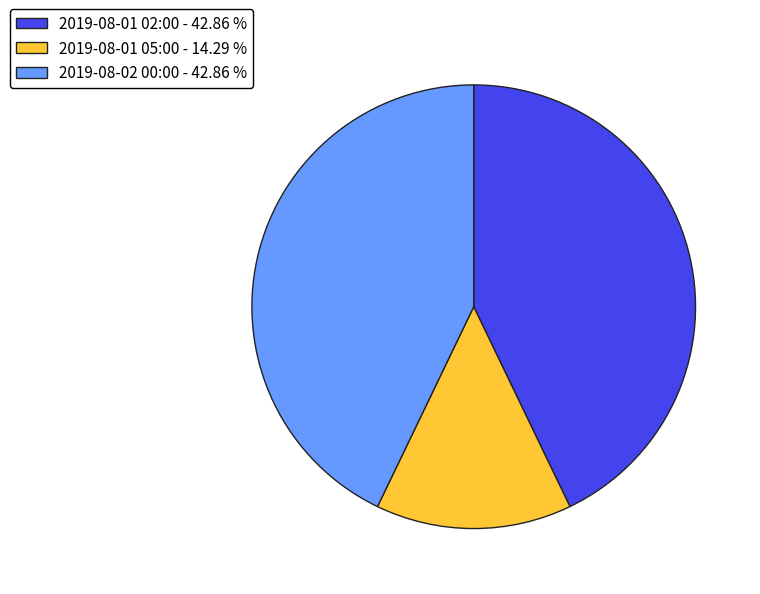

Which category has the smallest portion of the pie?

2019-08-01 05:00